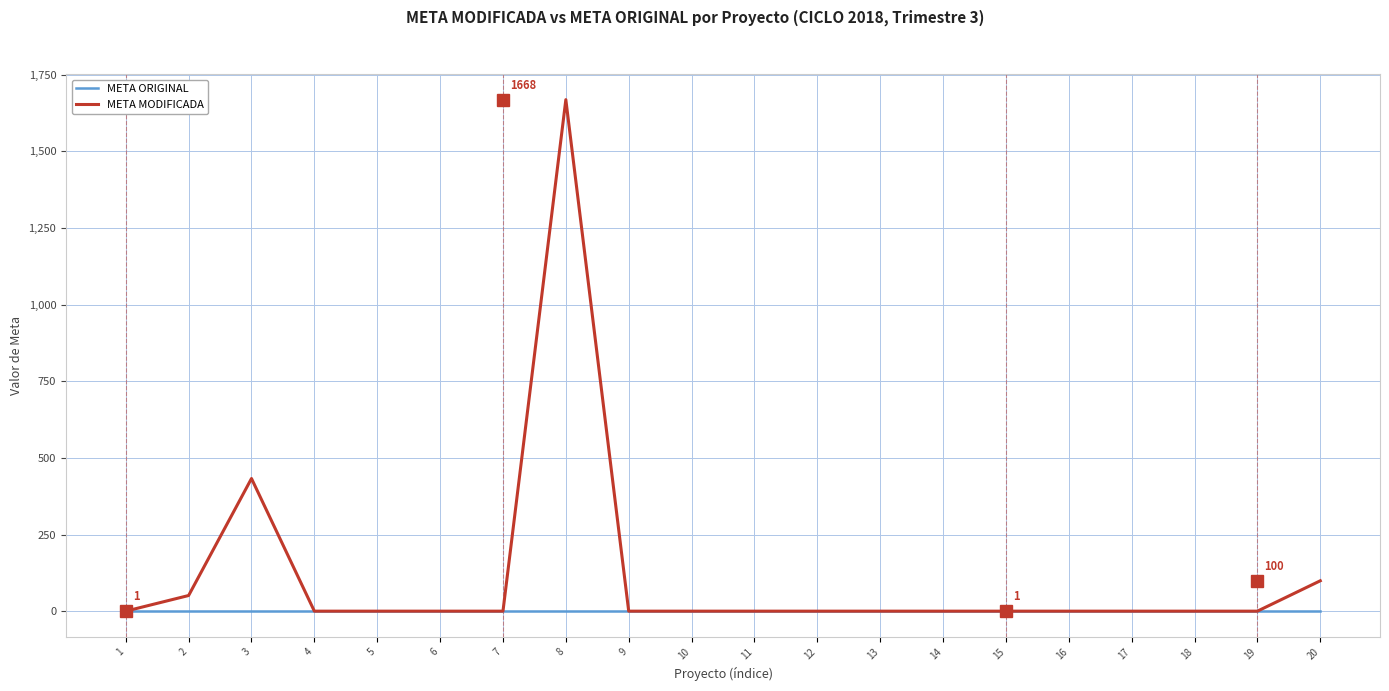

True or false: META ORIGINAL has a value of 1.0 at 13.

True